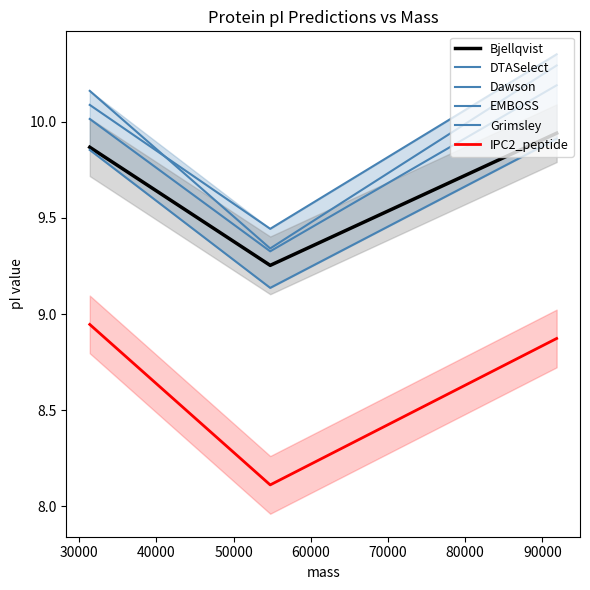

What are all the series names shown in the legend?

Bjellqvist, DTASelect, Dawson, EMBOSS, Grimsley, IPC2_peptide